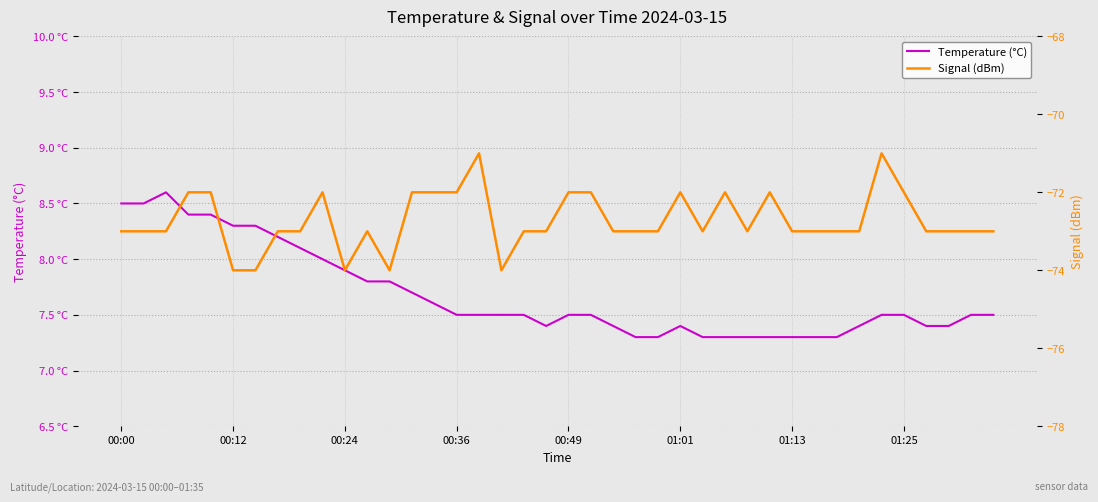

Count the number of data series in this chart.

2